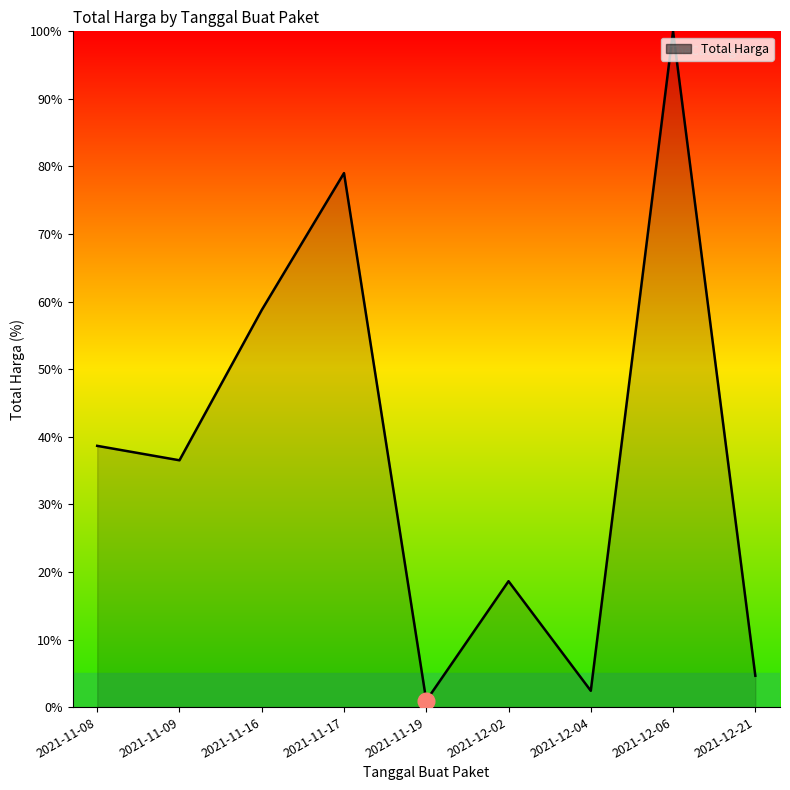

Rank the categories by value from highest to lowest.

2021-12-06, 2021-11-17, 2021-11-16, 2021-11-08, 2021-11-09, 2021-12-02, 2021-12-21, 2021-12-04, 2021-11-19